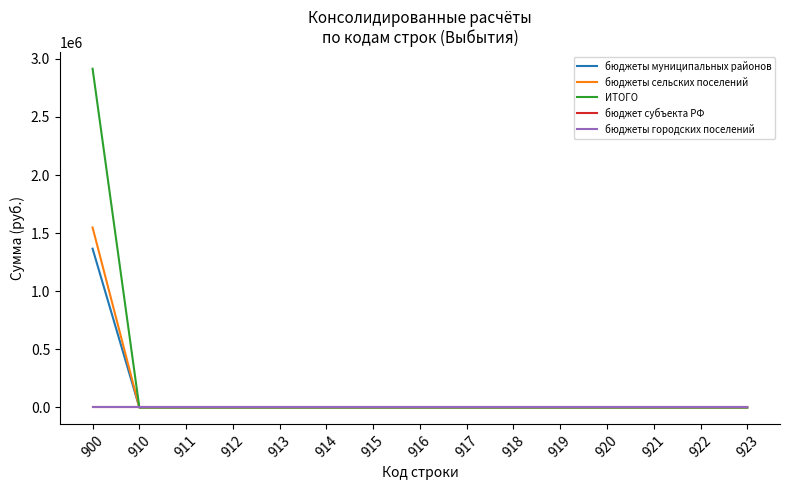

Is the value of бюджеты муниципальных районов at 920 greater than the value of бюджеты сельских поселений at 921?

No